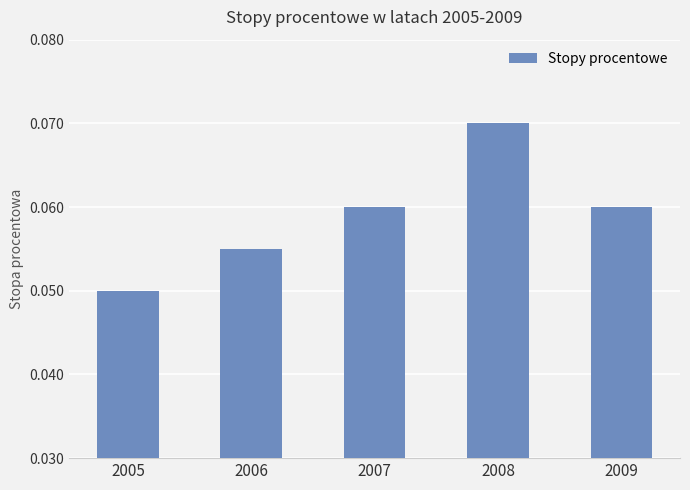

What is the sum of all values?

0.3